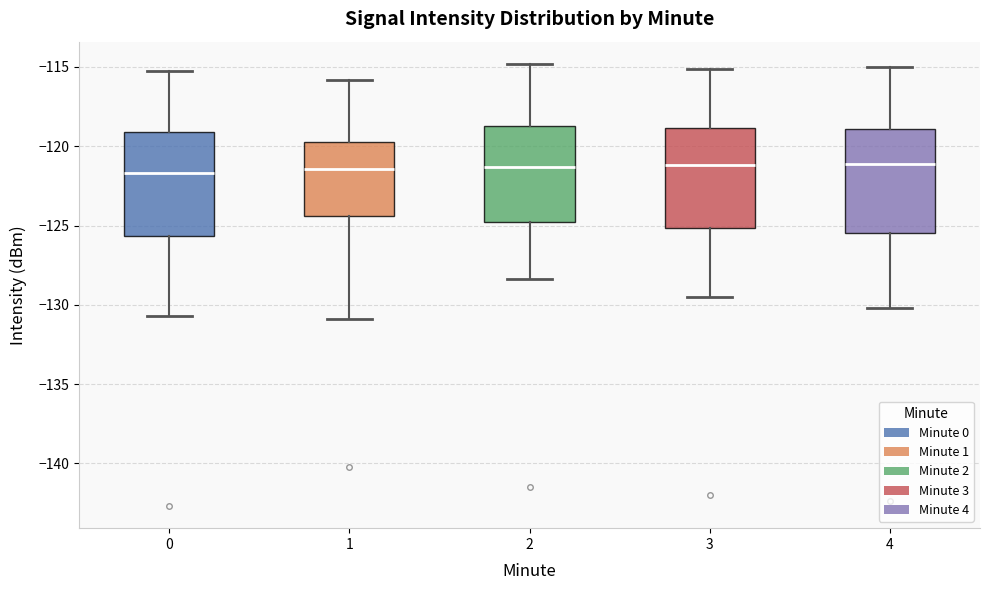

Reading left to right, read every box against the y-axis: the position of its median line, the range the box covers, and the ends of its whiskers. The values are not printed on the chart, so give them approximately, as read against the axis.

0: median -121.5, box -125.5 to -119.0, whiskers -130.5 to -115.5
1: median -121.5, box -124.5 to -119.5, whiskers -131.0 to -116.0
2: median -121.5, box -125.0 to -118.5, whiskers -128.5 to -115.0
3: median -121.0, box -125.0 to -119.0, whiskers -129.5 to -115.0
4: median -121.0, box -125.5 to -119.0, whiskers -130.0 to -115.0